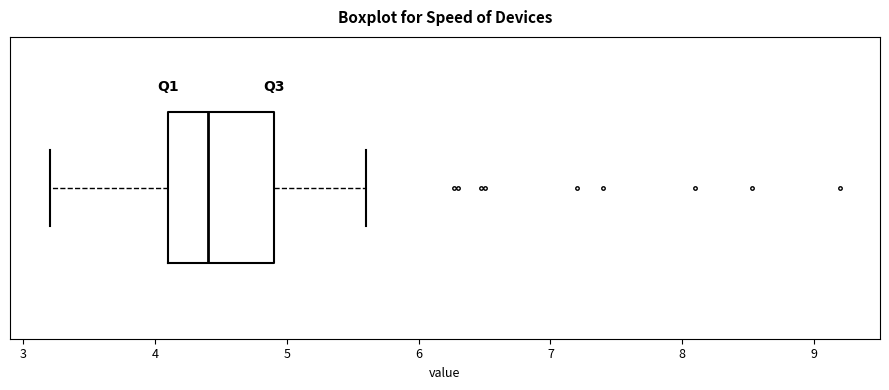

Read this box plot against the x-axis: the position of the median line, the range covered by the box, and the ends of both whiskers. The values are not printed on the chart, so give them approximately, as read against the axis.

median 4.4, box 4.1 to 4.9, whiskers 3.2 to 5.6